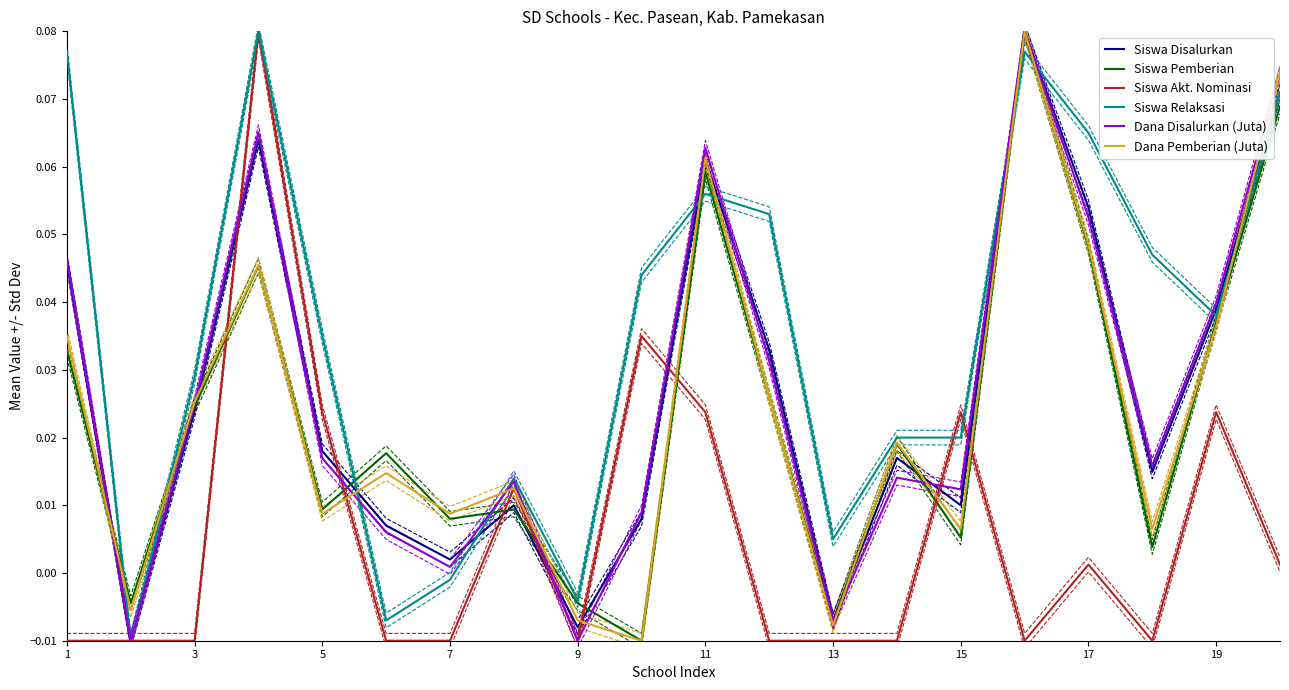

True or false: Dana Disalurkan (Juta) has a value of 0.0 at 3.

False